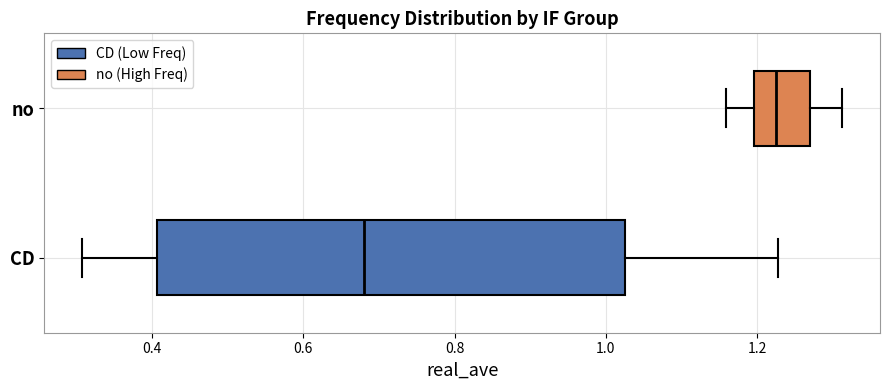

Which box is the widest, from its left edge to its right edge?

CD